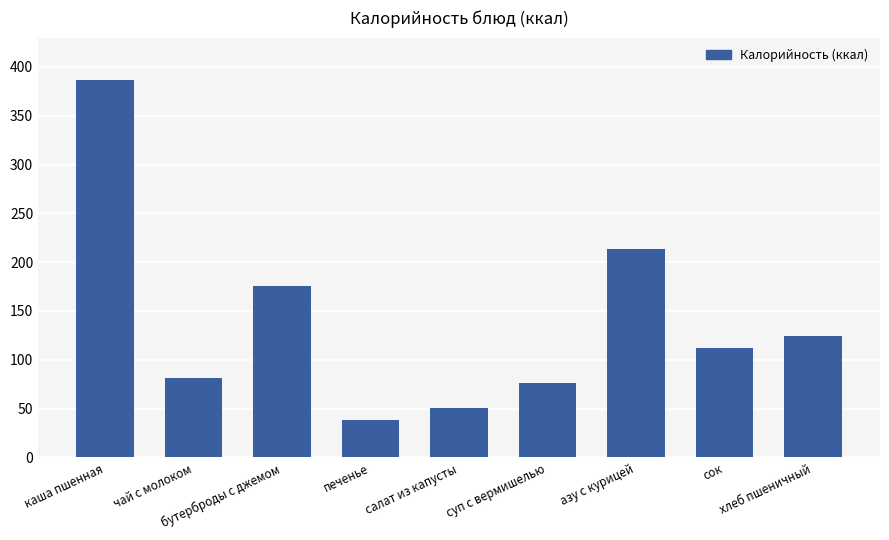

At which label does the data first exceed 112?

каша пшенная